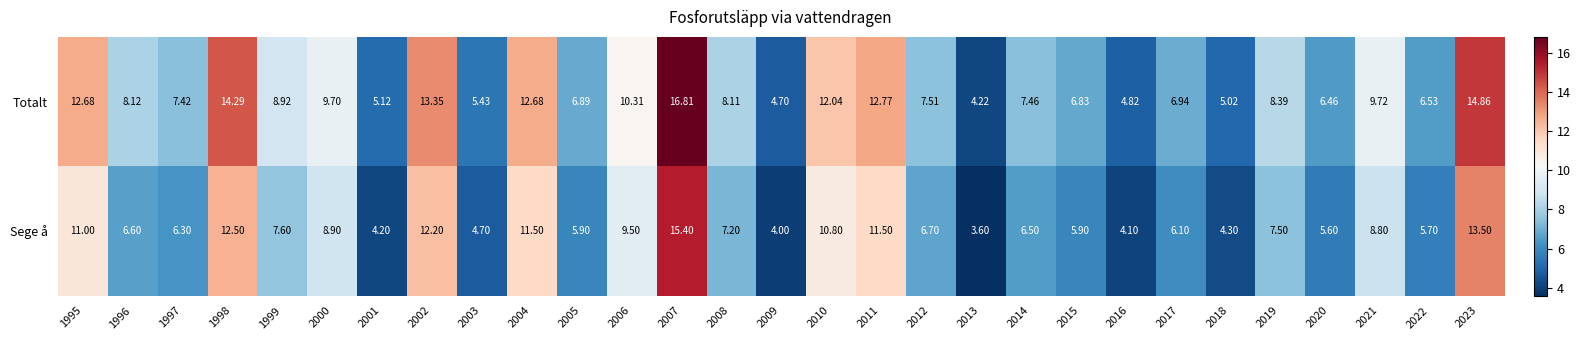

Which series has the largest total across all categories?

Totalt